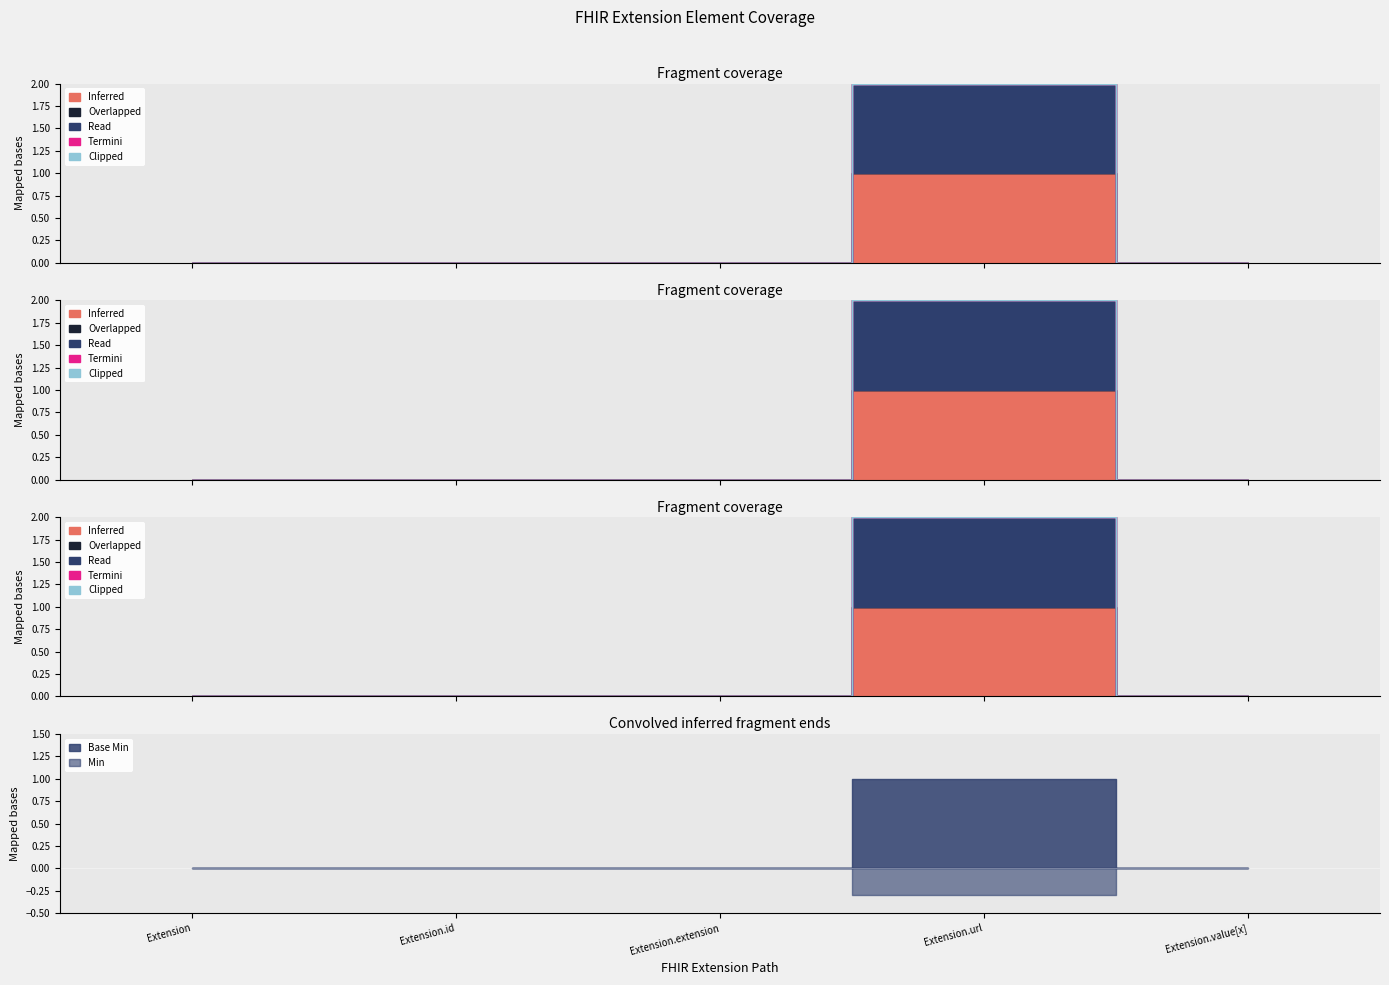

True or false: Read and Overlapped intersect in this chart.

False